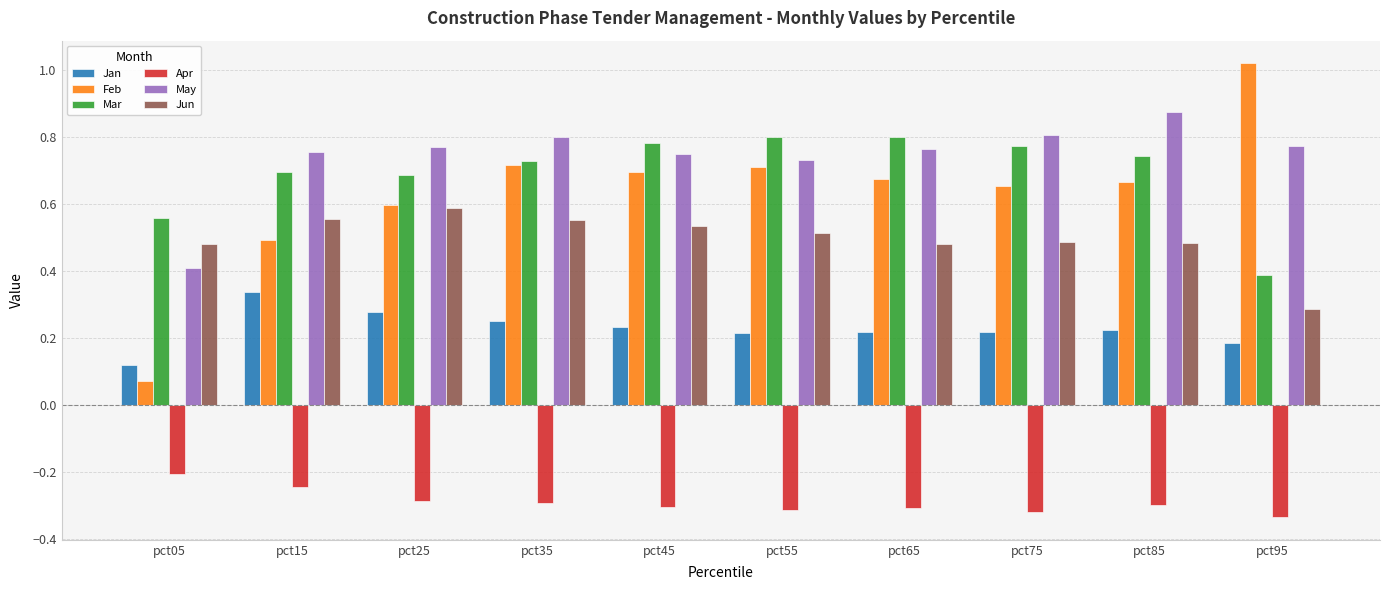

Is the value of Jan at pct45 greater than the value of May at pct55?

No